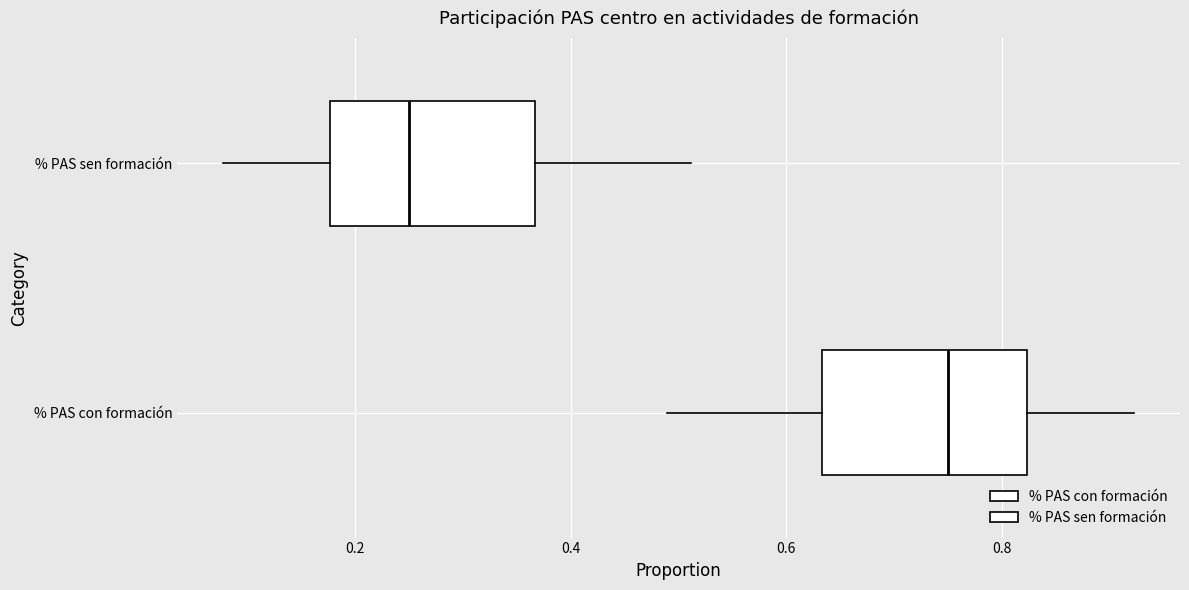

Reading bottom to top, transcribe this box plot: for each box, give where its median line is, the range the box spans, and where its two whiskers end, as read against the x-axis. The values are not printed on the chart, so give them approximately, as read against the axis.

% PAS con formación: median 0.76, box 0.64 to 0.82, whiskers 0.48 to 0.92
% PAS sen formación: median 0.26, box 0.18 to 0.36, whiskers 0.08 to 0.52